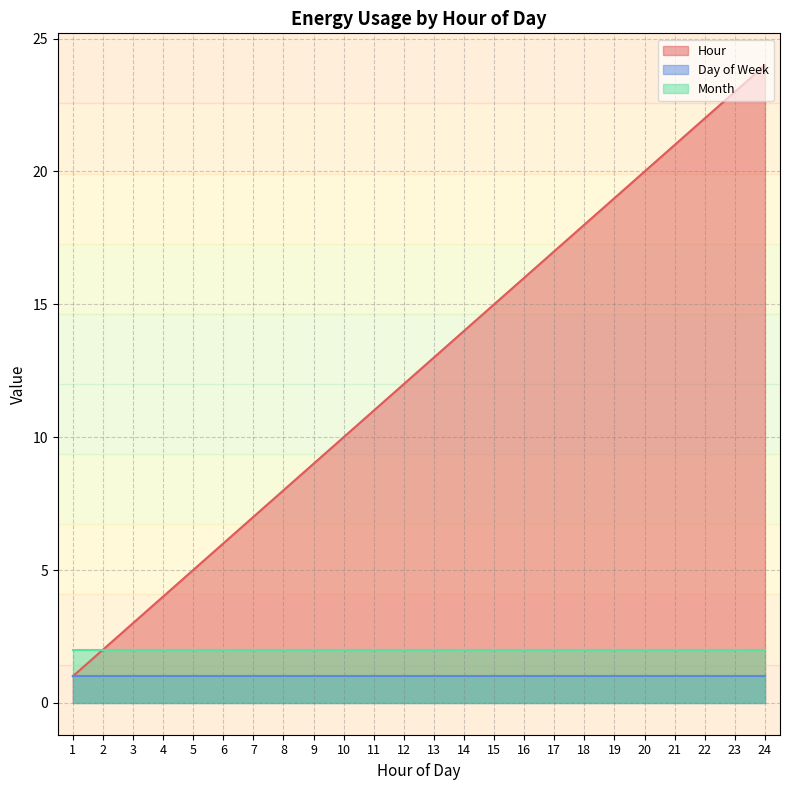

What is the value of the Day of Week point at the 17th from the left?

1